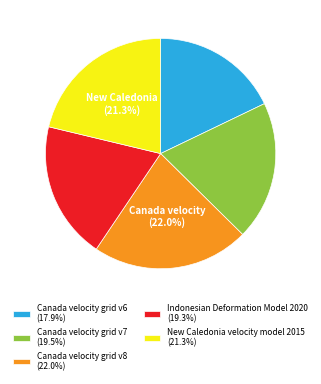

What is the smallest slice in the pie chart?

Canada velocity grid v6